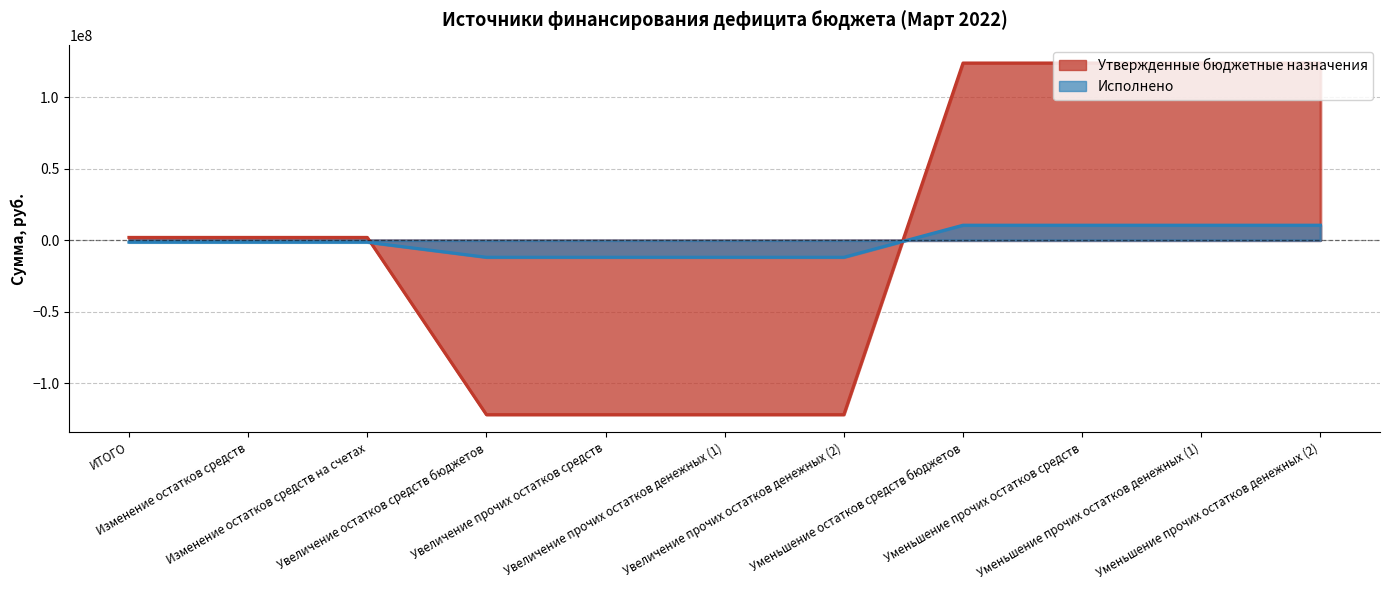

What is the total value across all series at Увеличение остатков средств бюджетов?

-133752660.8